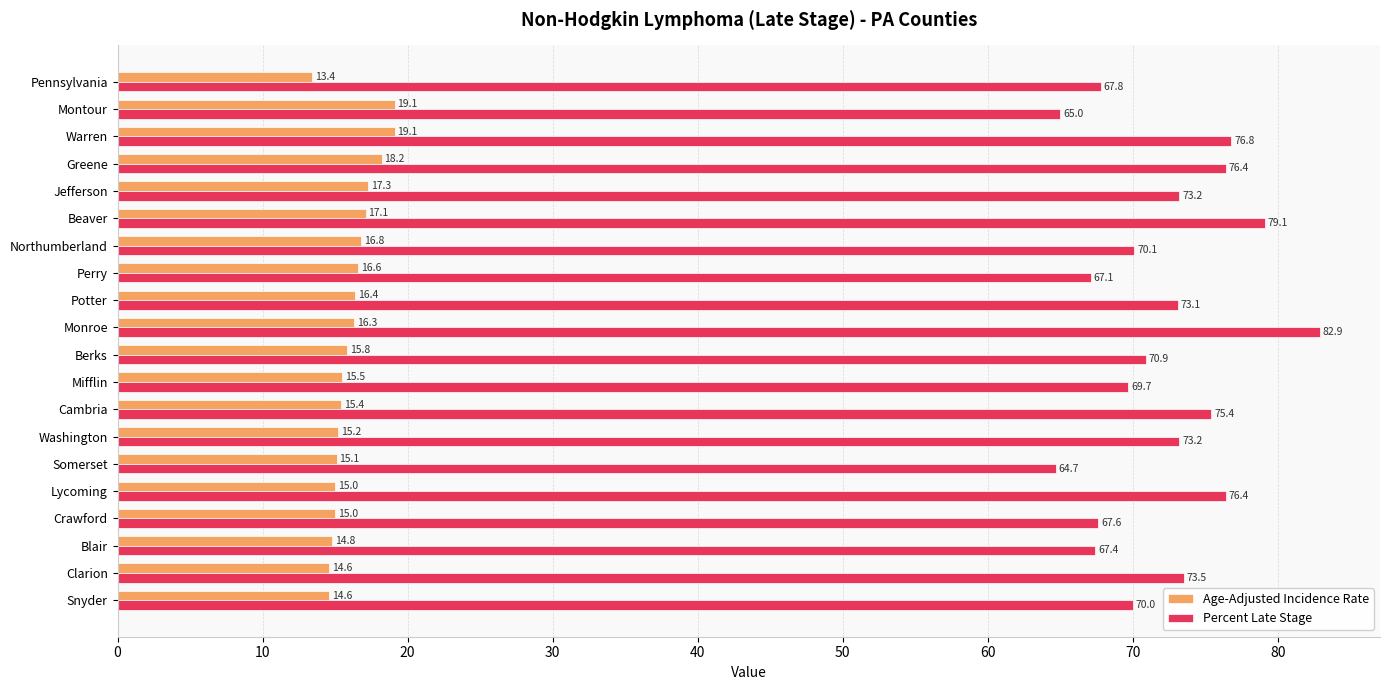

What is the approximate value of Percent Late Stage at Clarion?

73.5